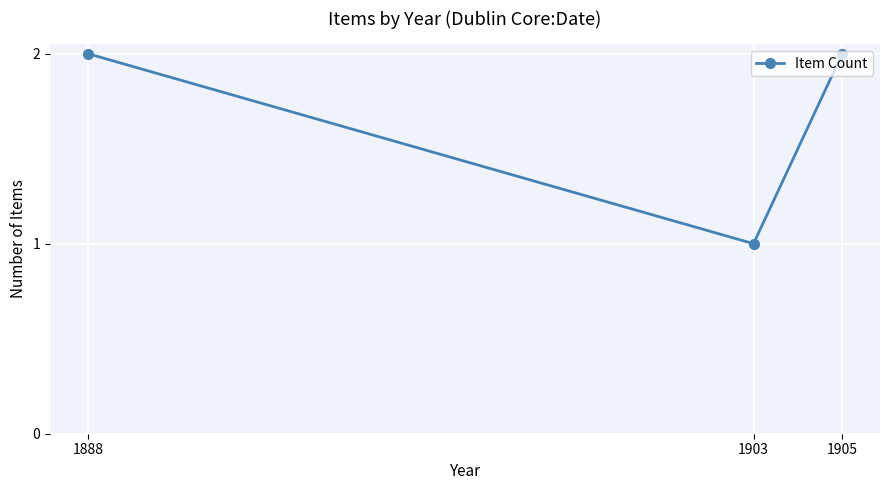

Does the chart display data point markers on the line(s)?

Yes